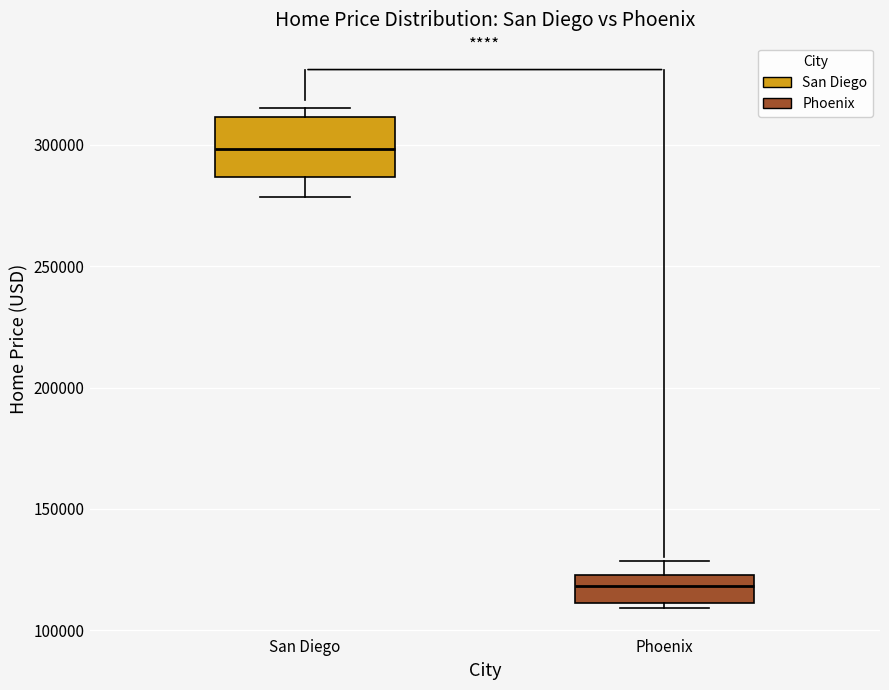

Where is the lower edge of the box for San Diego on the y-axis? The values are not printed on the chart, so give them approximately, as read against the axis.

285000